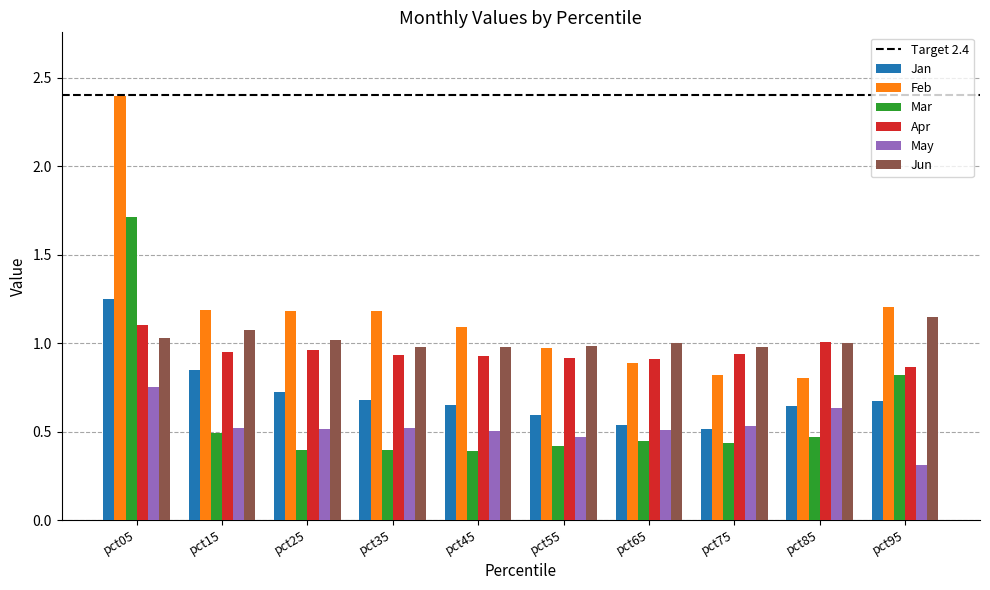

At which category does the chart reach its peak across all series?

pct05